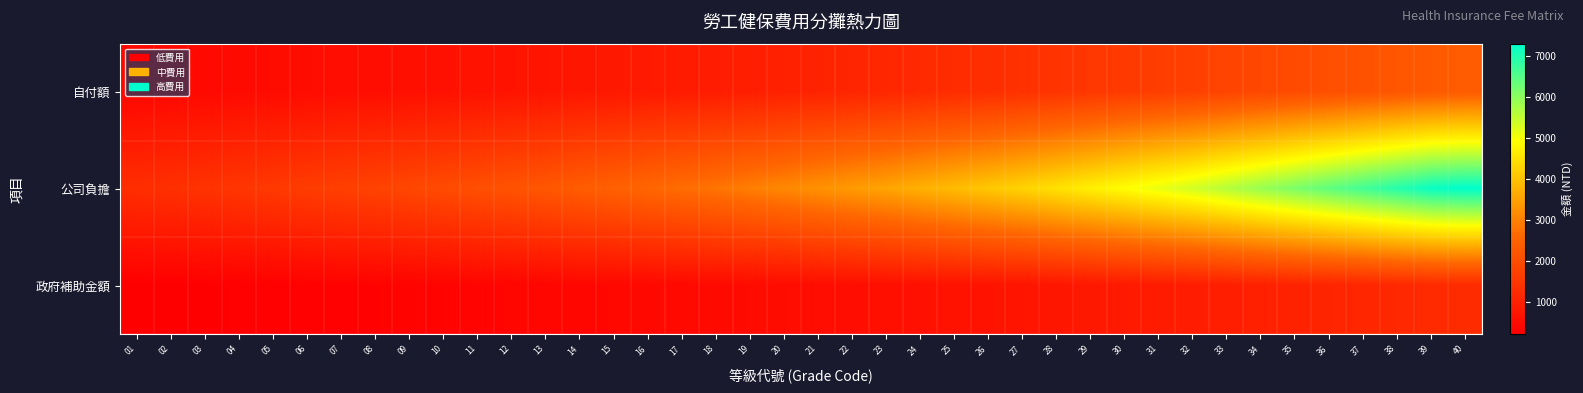

Reading right to left, extract all data points from this chart.

自付額: 40=2327	39=2294	38=2210	37=2126	36=2043	35=1959	34=1875	33=1791	32=1708	31=1638	30=1568	29=1498	28=1428	27=1359	26=1301	25=1244	24=1187	23=1129	22=1083	21=1036	20=990	19=943	18=896	17=859	16=822	15=785	14=748	13=710	12=681	11=651	10=622	09=592	08=563	07=540	06=516	05=493	04=470	03=447	02=428	01=409
公司負擔: 40=7305	39=7203	38=6940	37=6677	36=6414	35=6151	34=5888	33=5625	32=5362	31=5143	30=4924	29=4705	28=4485	27=4266	26=4086	25=3906	24=3726	23=3545	22=3399	21=3253	20=3107	19=2961	18=2815	17=2698	16=2581	15=2464	14=2347	13=2231	12=2138	11=2045	10=1953	09=1860	08=1768	07=1695	06=1622	05=1549	04=1476	03=1403	02=1344	01=1286
政府補助金額: 40=1218	39=1200	38=1157	37=1113	36=1069	35=1025	34=981	33=938	32=894	31=857	30=821	29=784	28=748	27=711	26=681	25=651	24=621	23=591	22=567	21=542	20=518	19=494	18=469	17=450	16=430	15=411	14=391	13=372	12=356	11=341	10=325	09=310	08=295	07=282	06=270	05=258	04=246	03=234	02=224	01=214